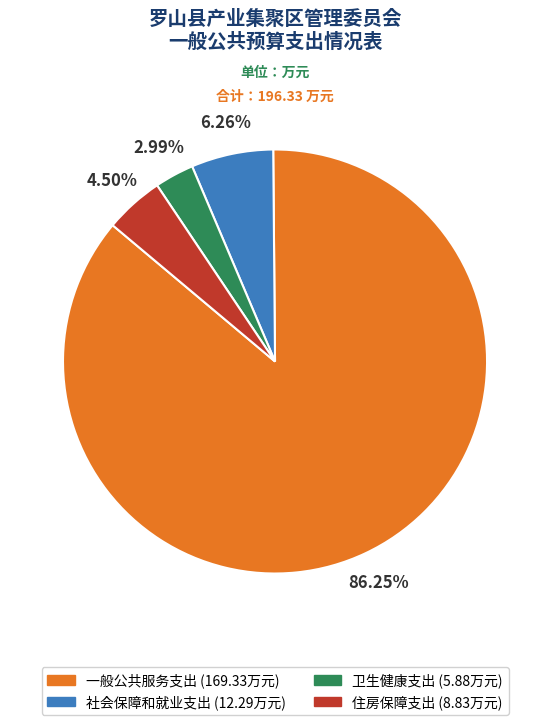

Does 社会保障和就业支出 account for over 50% of the chart?

No